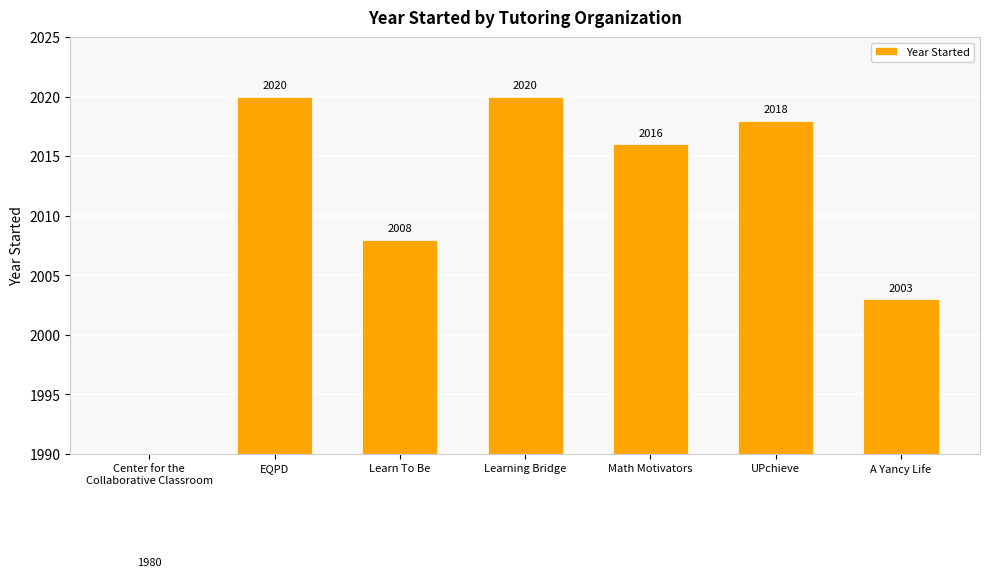

What is the difference between the maximum and minimum values?

40